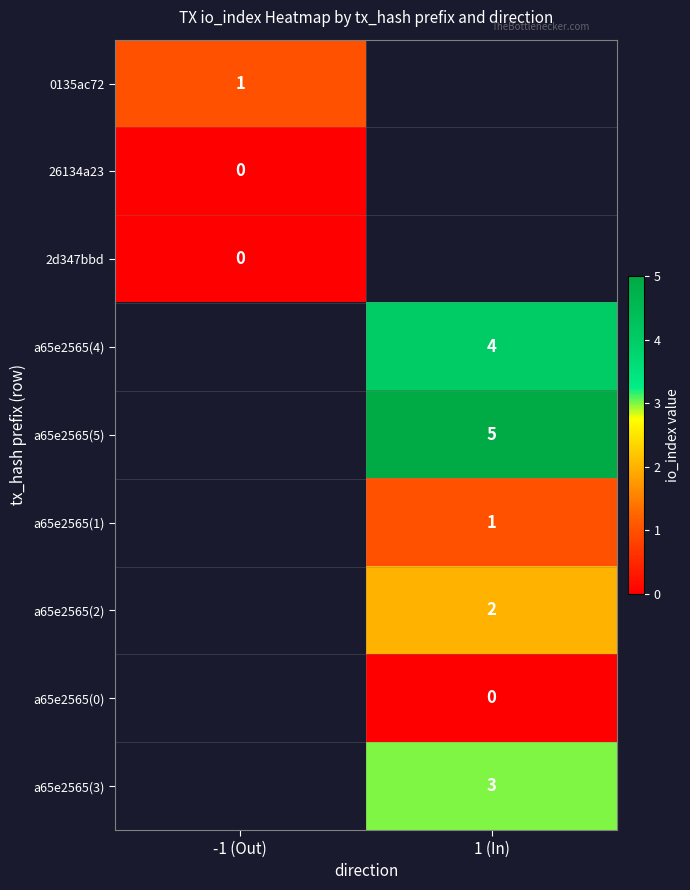

At which category does the chart reach its peak across all series?

1 (In)